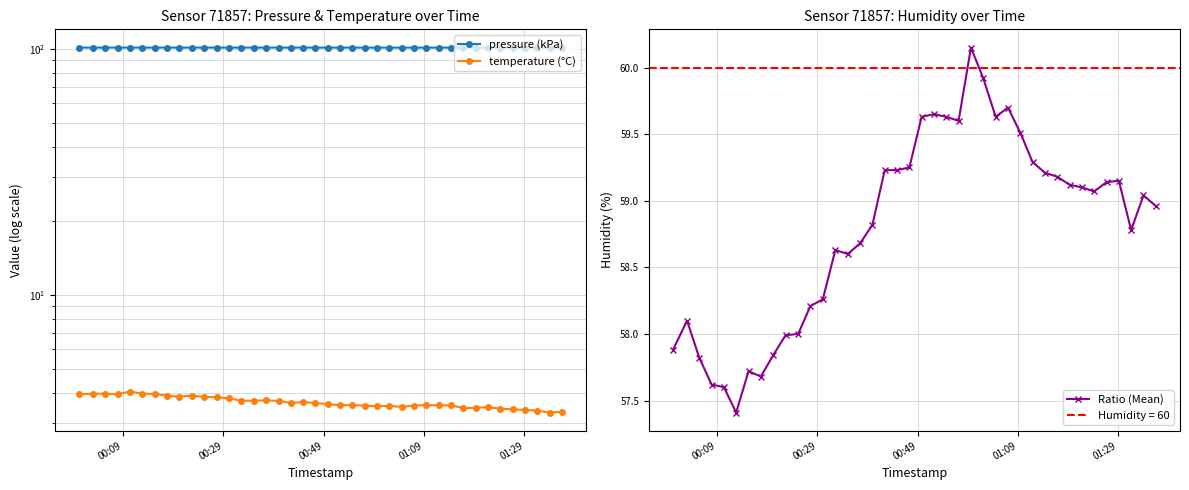

What is the value of the Ratio (Mean) point at the 26th from the left?

59.9